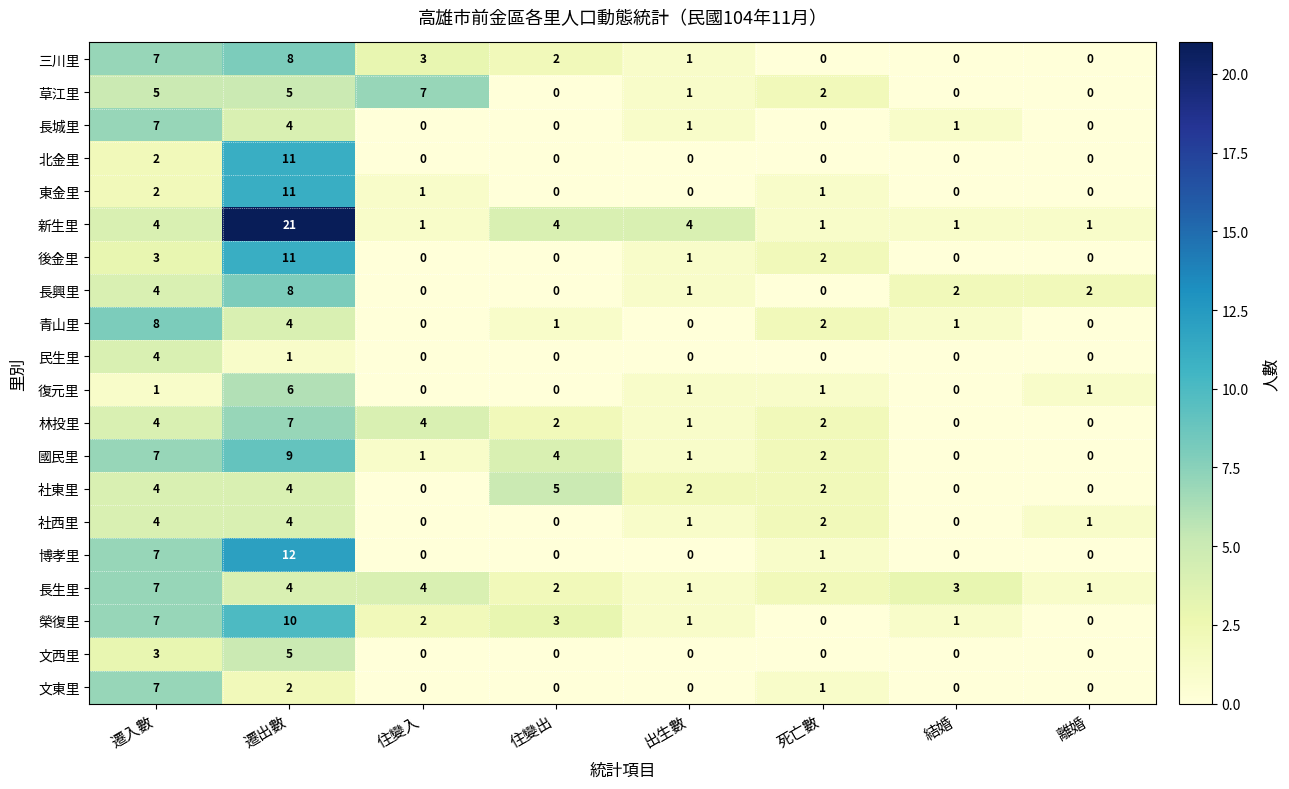

The 文東里 series shows 2 at 死亡數. True or false?

False